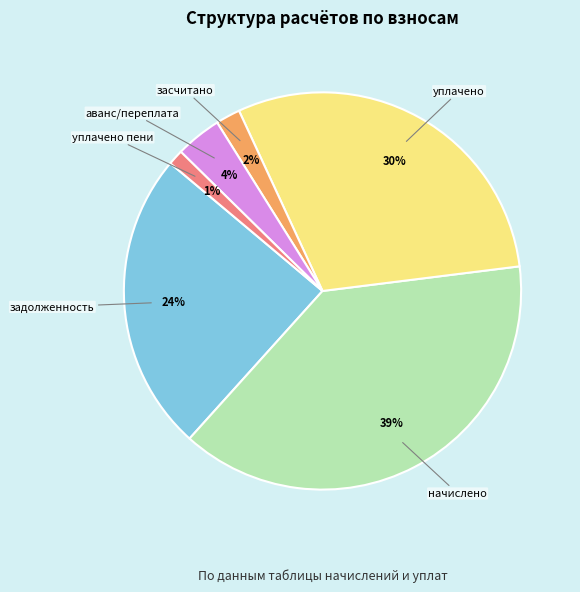

Is there any slice that represents more than half of the pie?

No